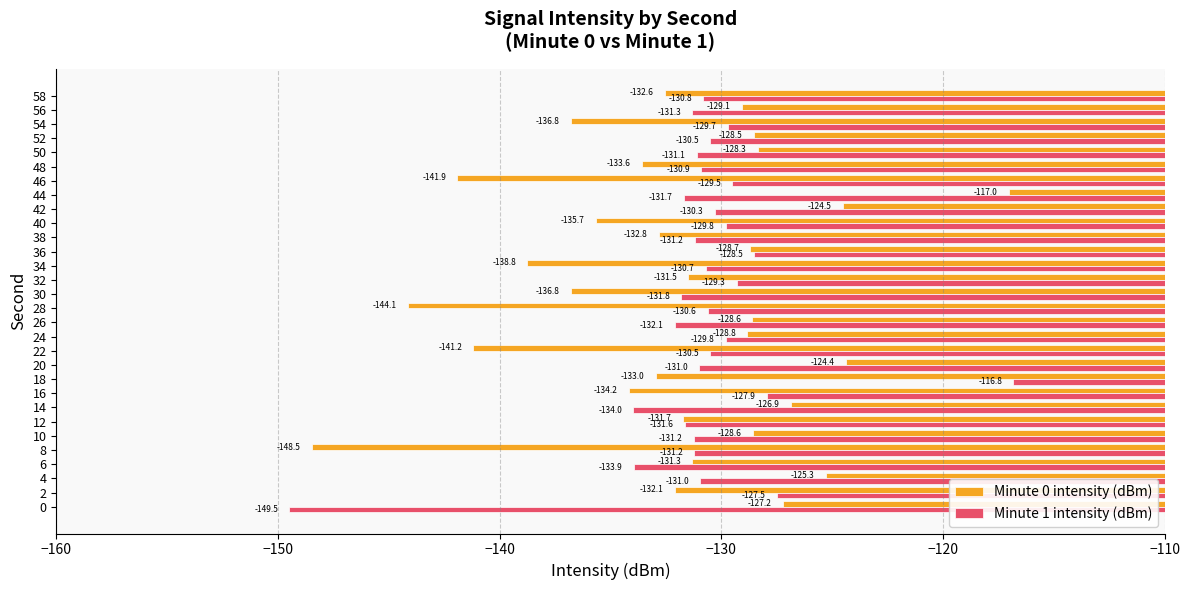

What is the difference between the Minute 0 intensity (dBm) values at 44 and 38?

15.8